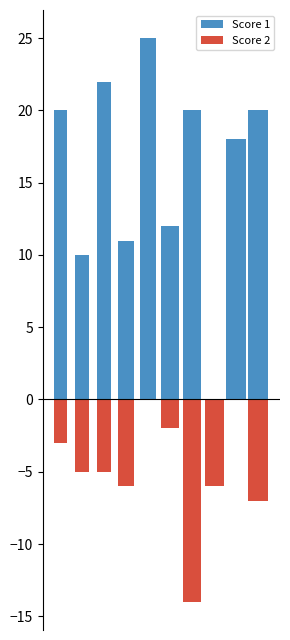

Is it true that Score 1 equals 25 at 4?

True